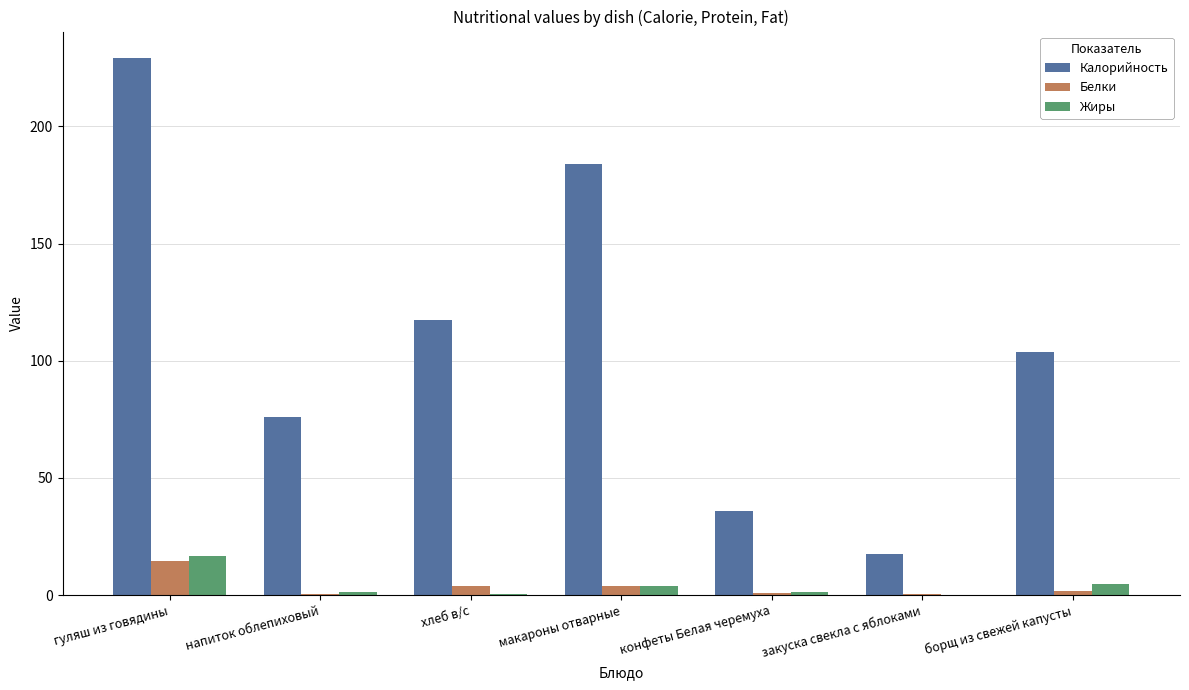

At which label is Калорийность closest to 123?

хлеб в/с